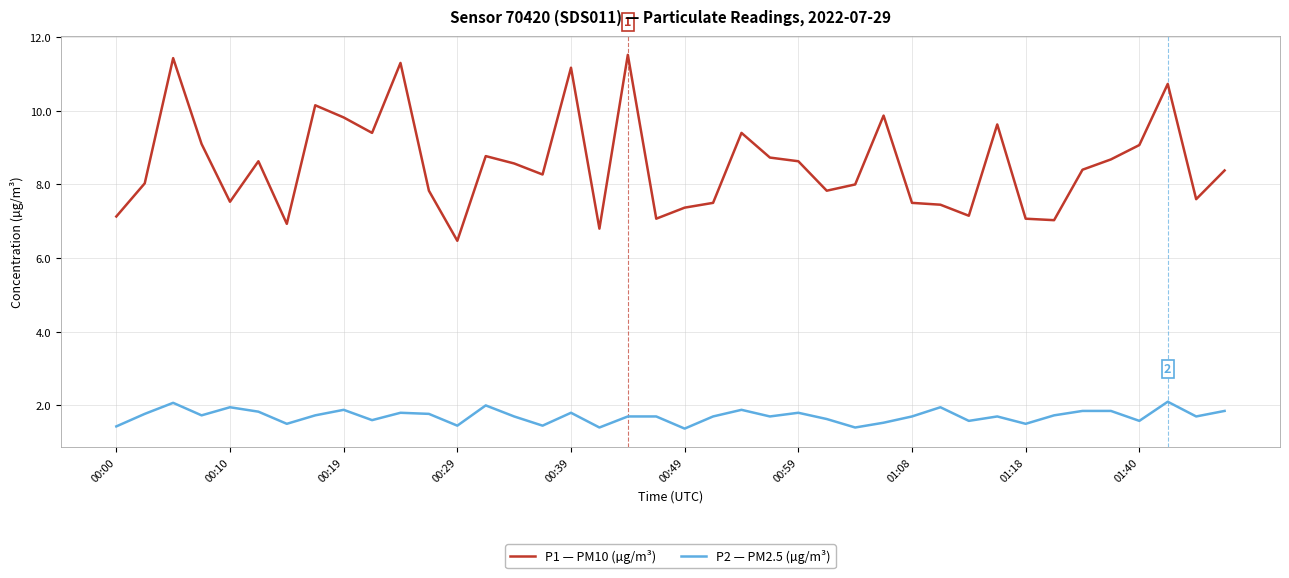

Which series has the largest total across all categories?

P1 — PM10 (µg/m³)